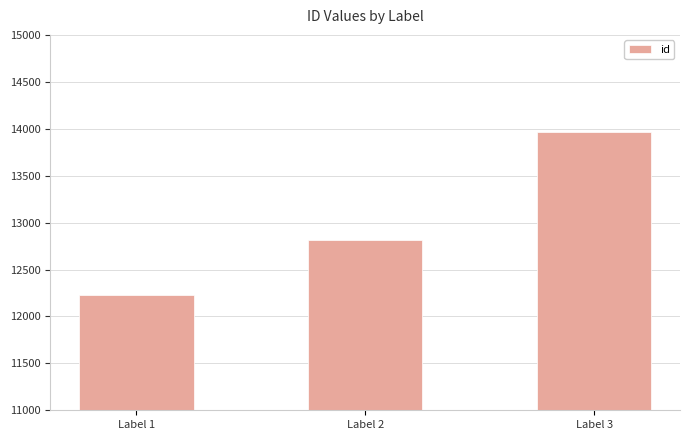

What is the difference between the maximum and minimum values?

1736